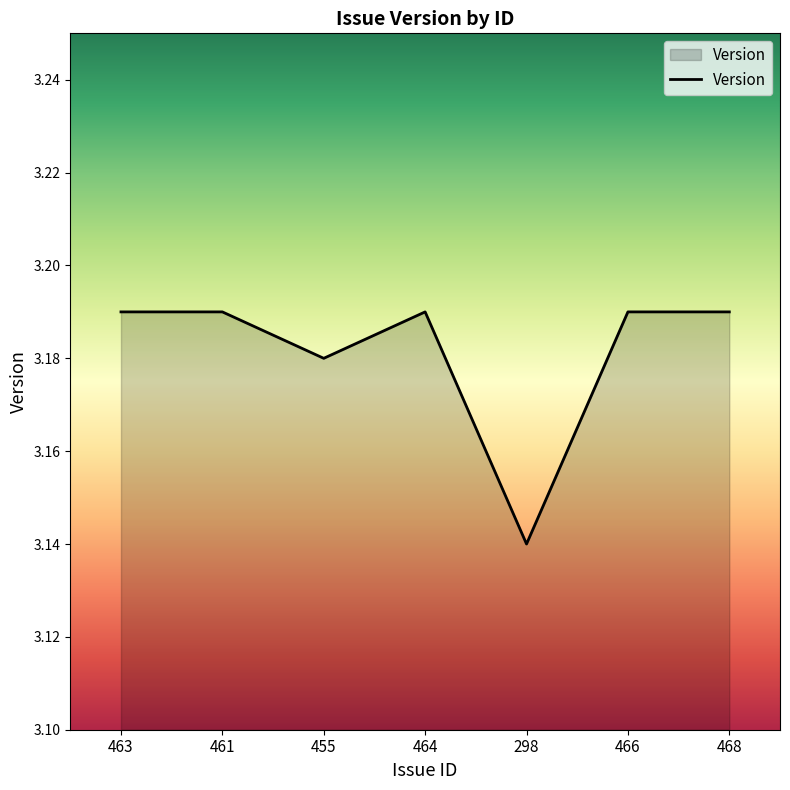

What is the sum of all values?

22.3